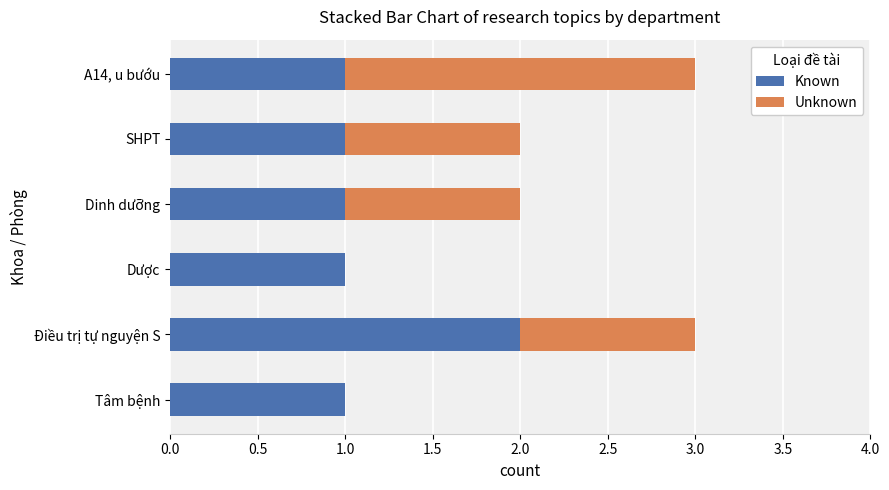

What is the sum of all Known values?

7